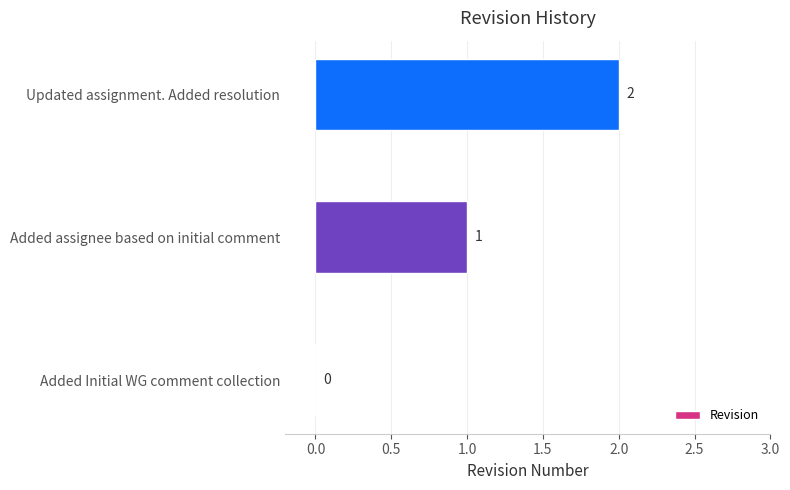

What is the average value?

1